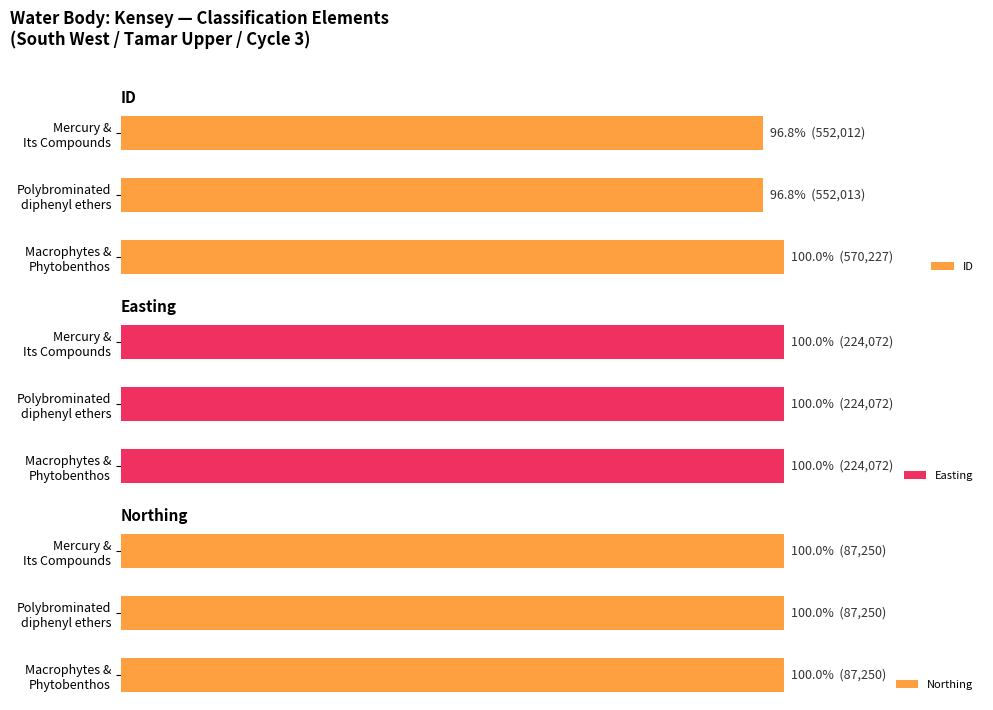

The ID series shows 142.8 at Polybrominated diphenyl ethers. True or false?

False